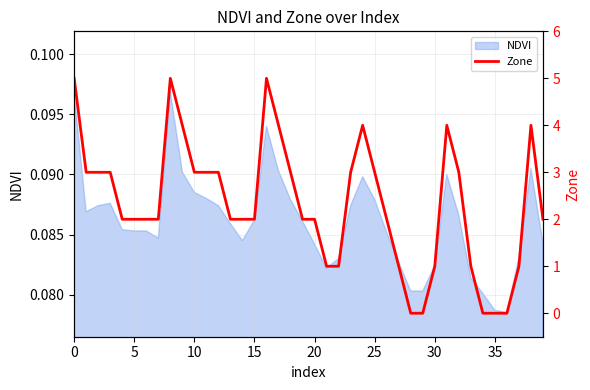

How many values exceed 2?

18